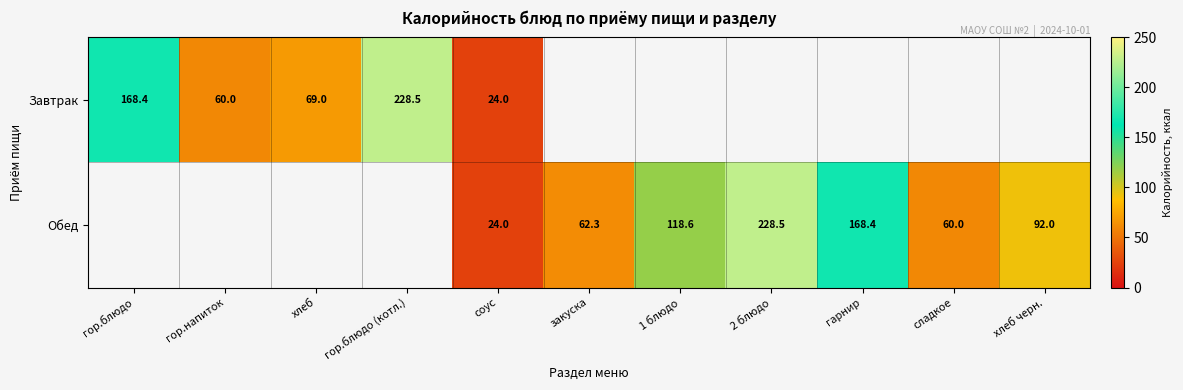

Rank the series by their maximum value, from lowest to highest.

Завтрак, Обед